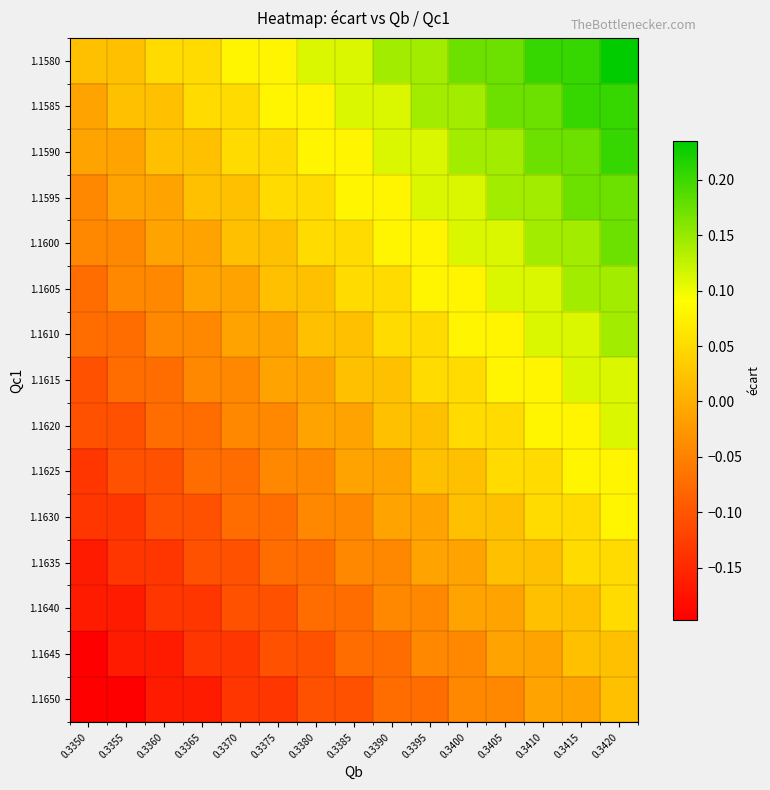

Which has a higher value, 0.3355 or 0.3400?

0.3400